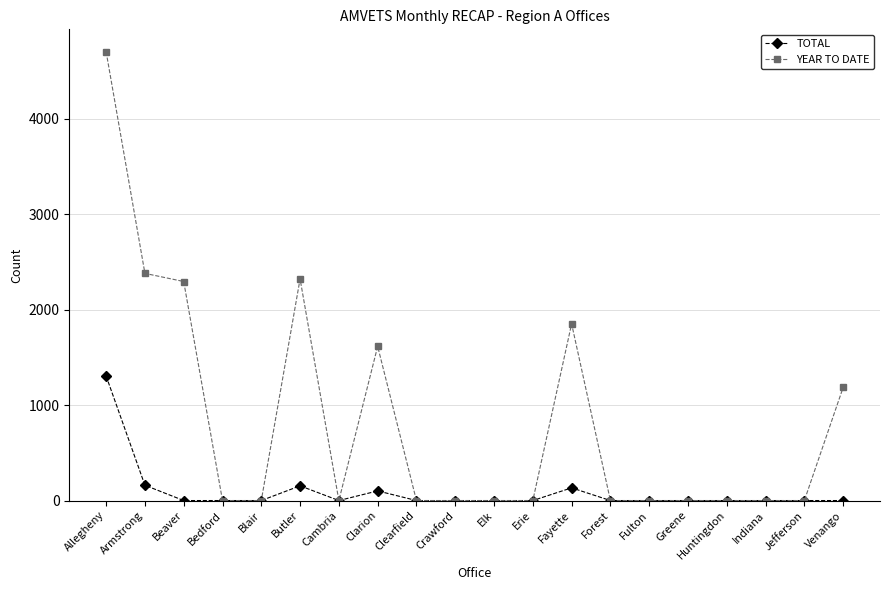

True or false: TOTAL has more than 0 interior local peaks.

True